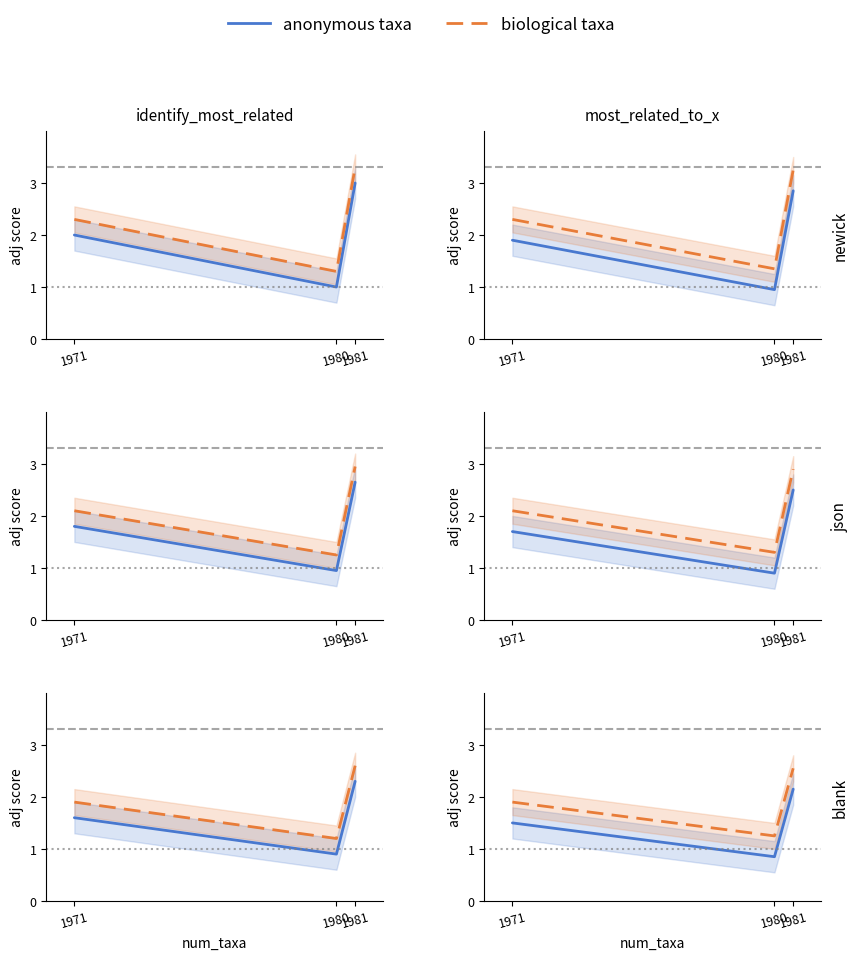

Is it true that anonymous taxa equals 2.1 at 1981?

True